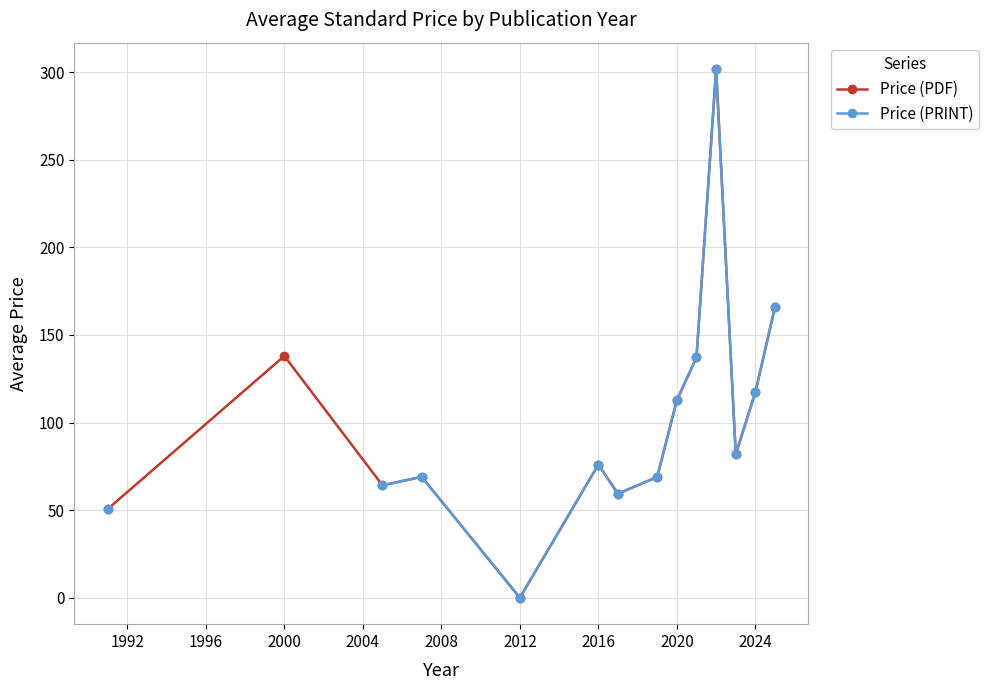

True or false: Price (PDF) has a value of 112.7 at 2020.

True